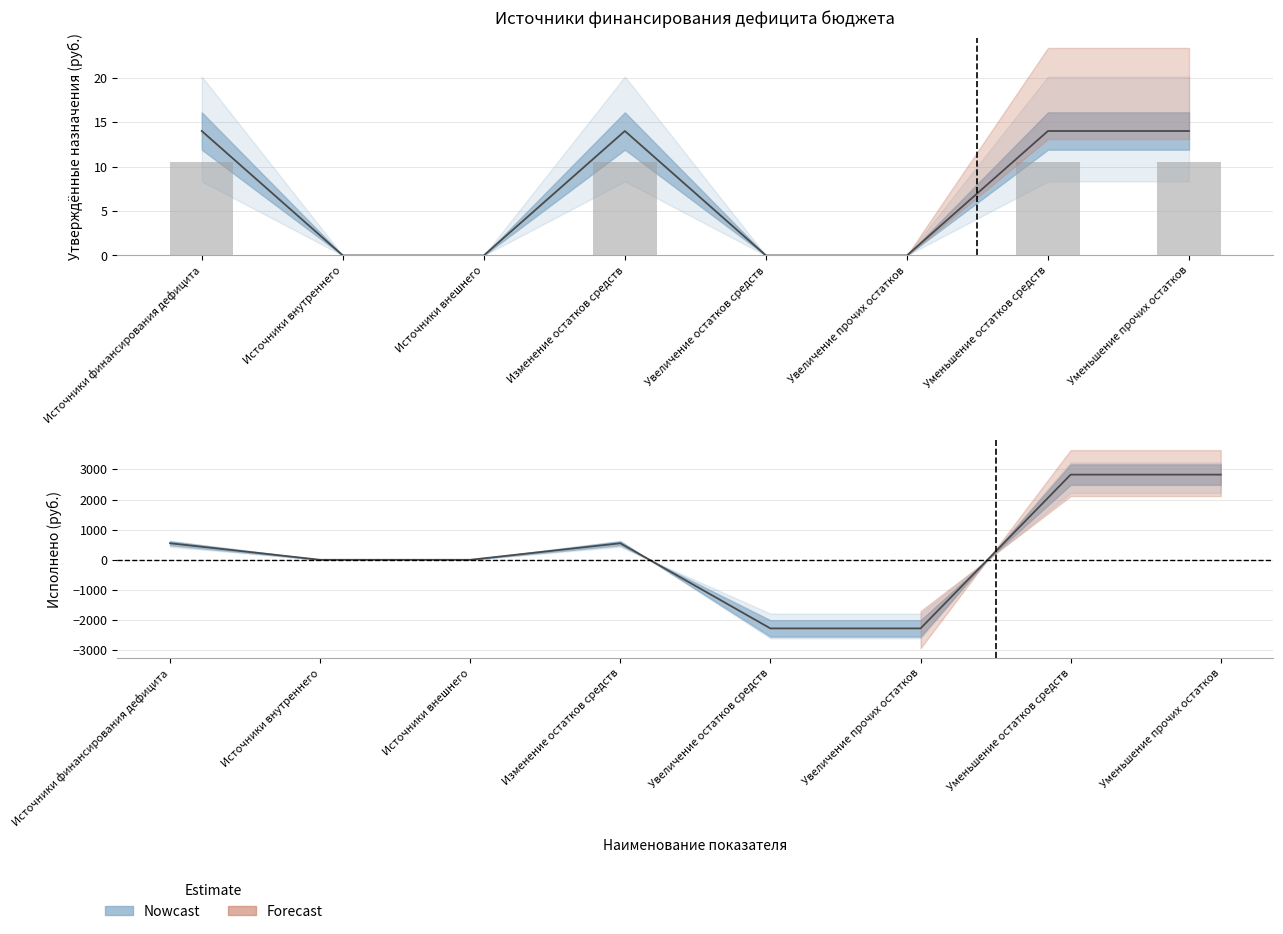

Which category has the highest value across all series?

Уменьшение остатков средств